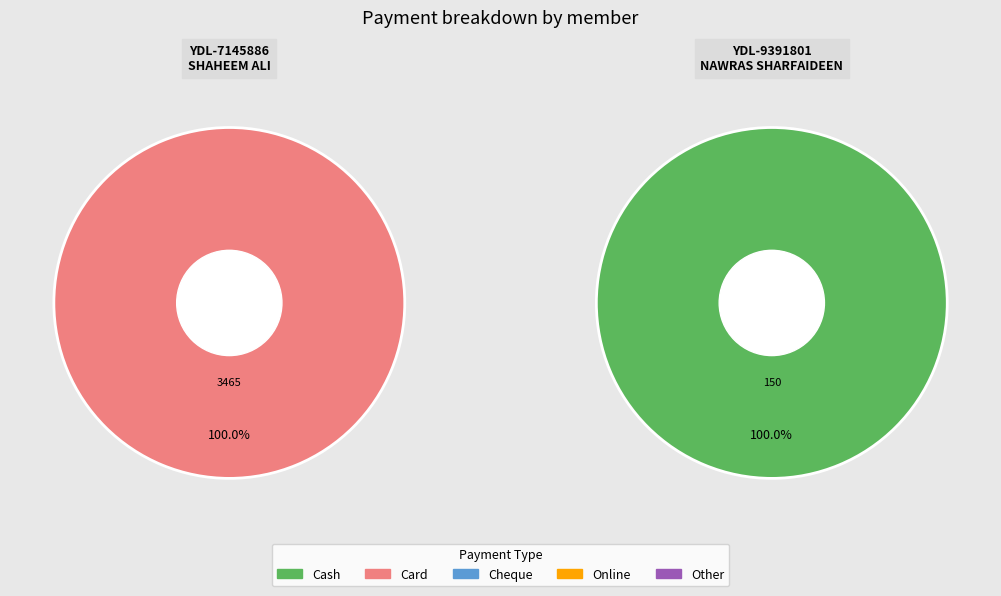

How many segments does this pie chart have?

2